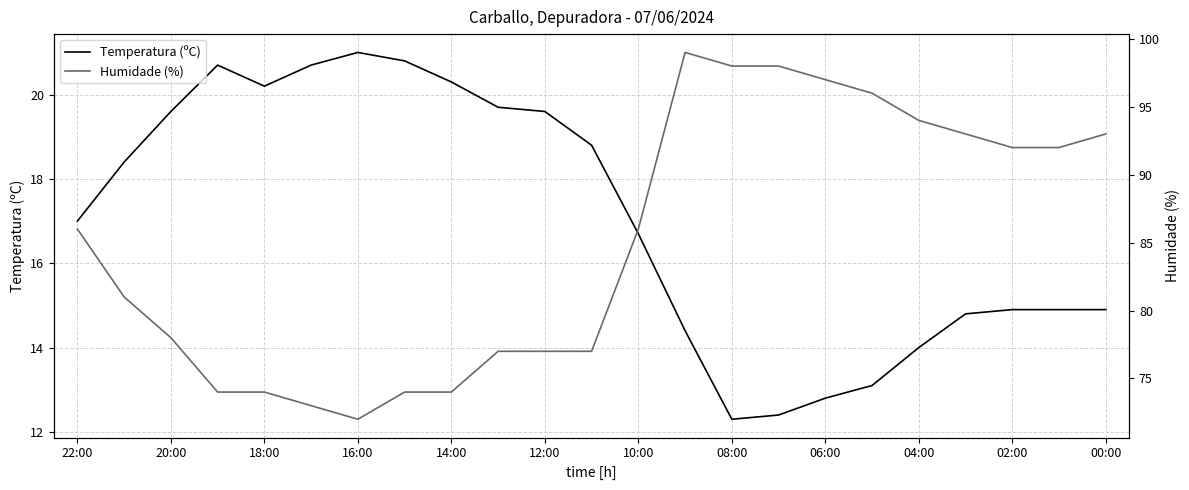

Which series has the widest spread of values?

Humidade (%)